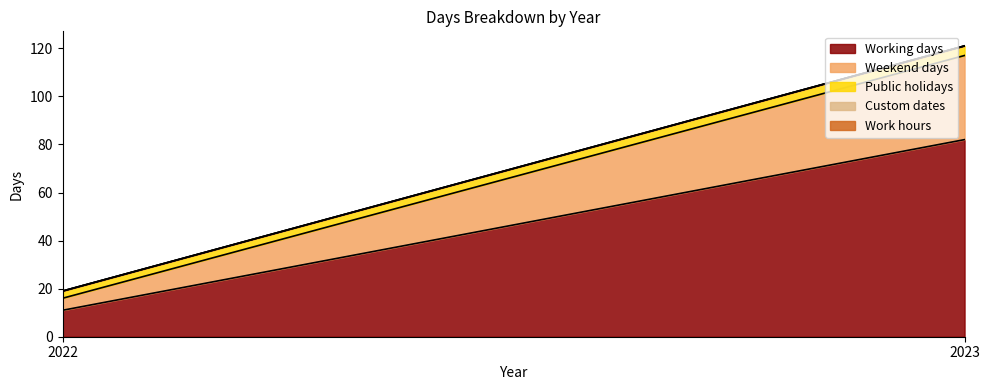

Which series changed the most between 2022 and 2023?

Working days